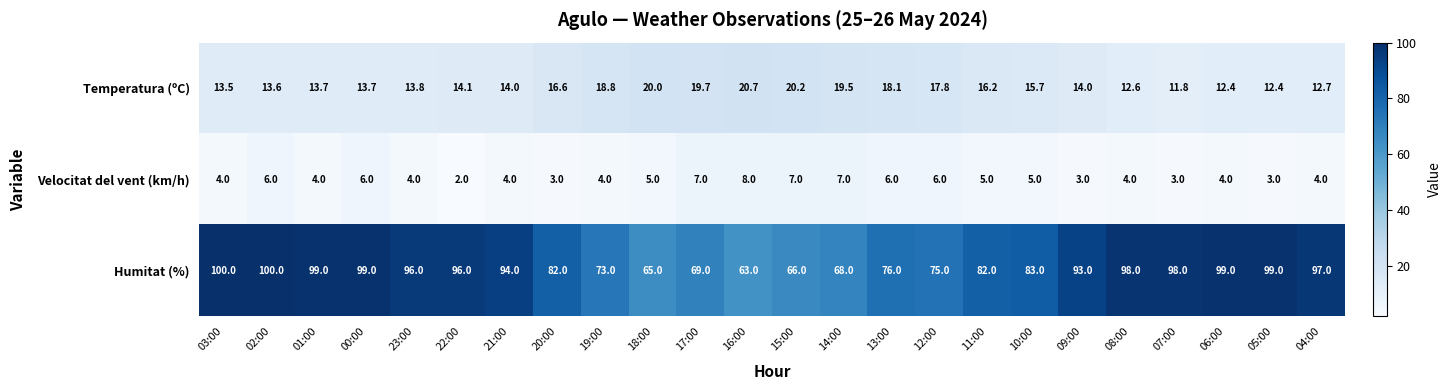

Which category has the lowest value across all series?

22:00